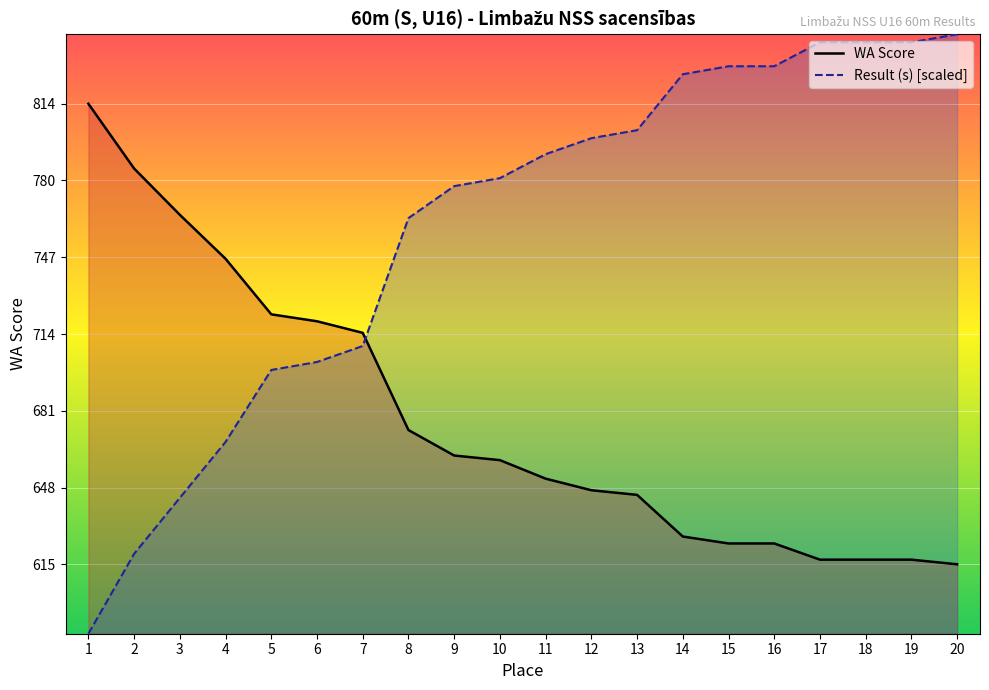

True or false: the data shows 660 at 10.

True